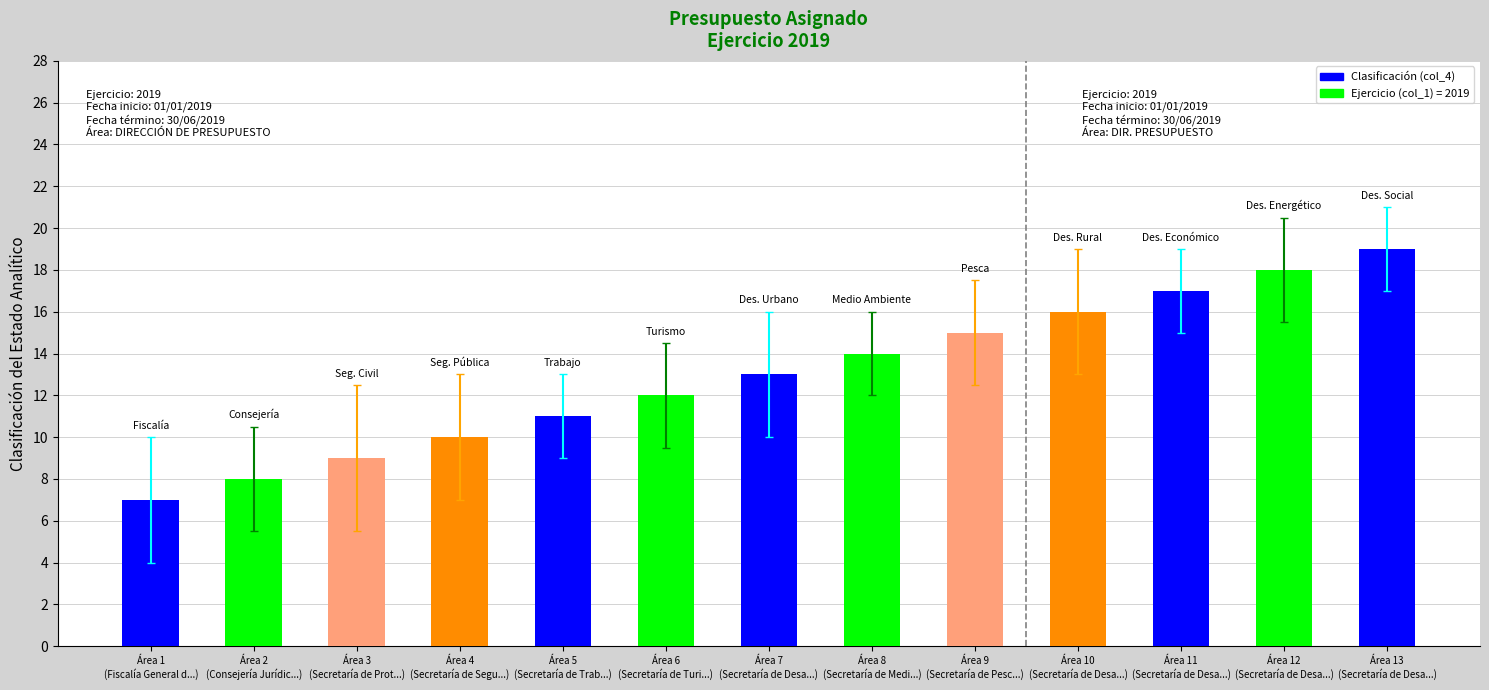

Count the number of categories in the chart.

13